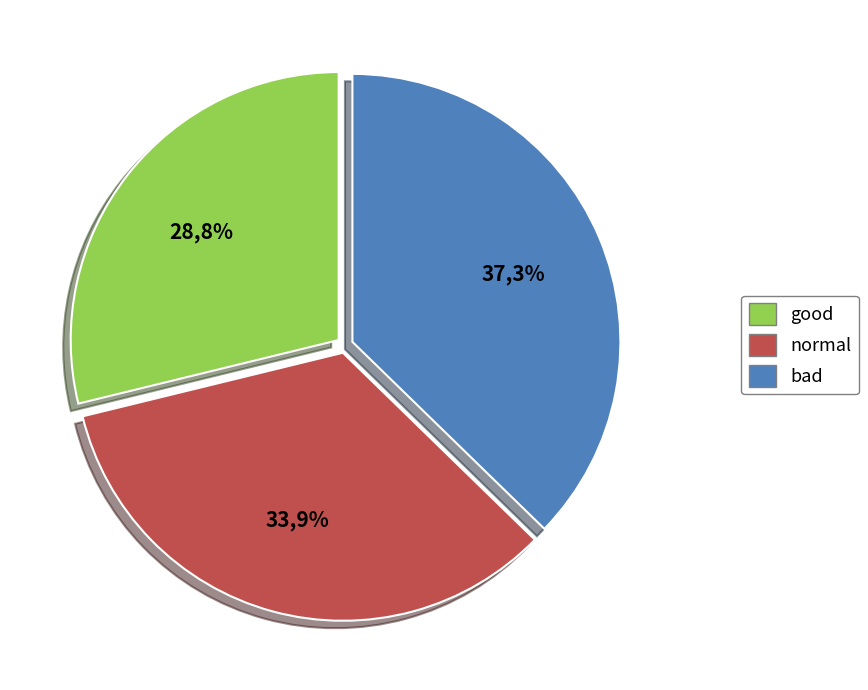

What percentage do bad and normal together represent?

71.2%